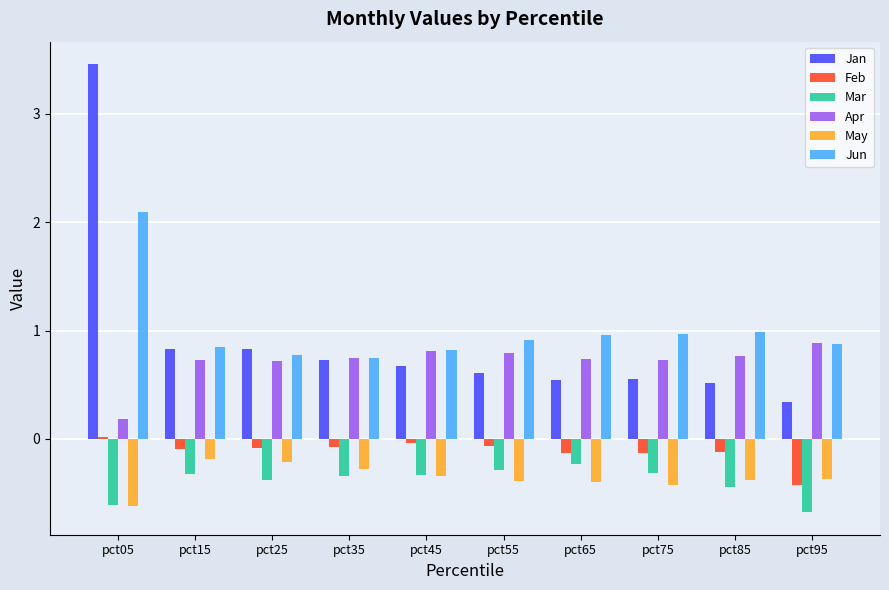

Which series has the largest total across all categories?

Jun